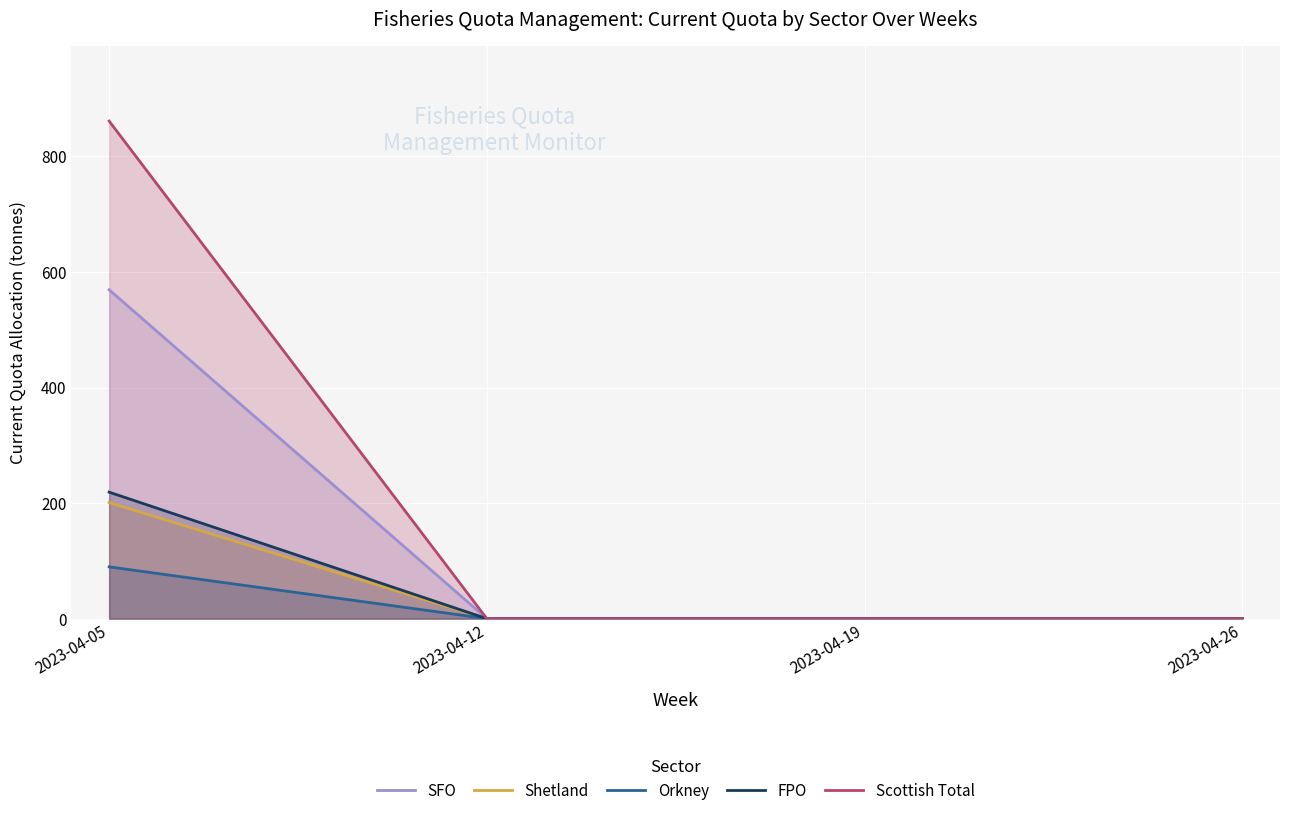

Count the number of data series in this chart.

5